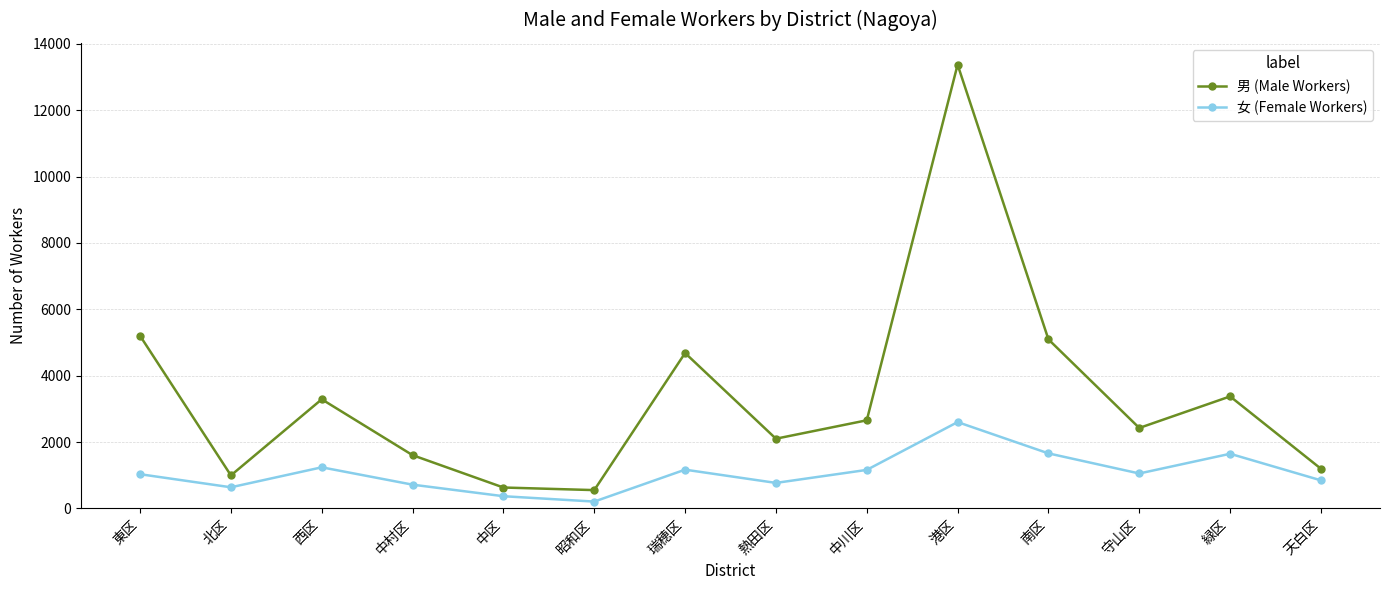

What is the difference between the second highest and second lowest values in the 女 (Female Workers) series?

1291